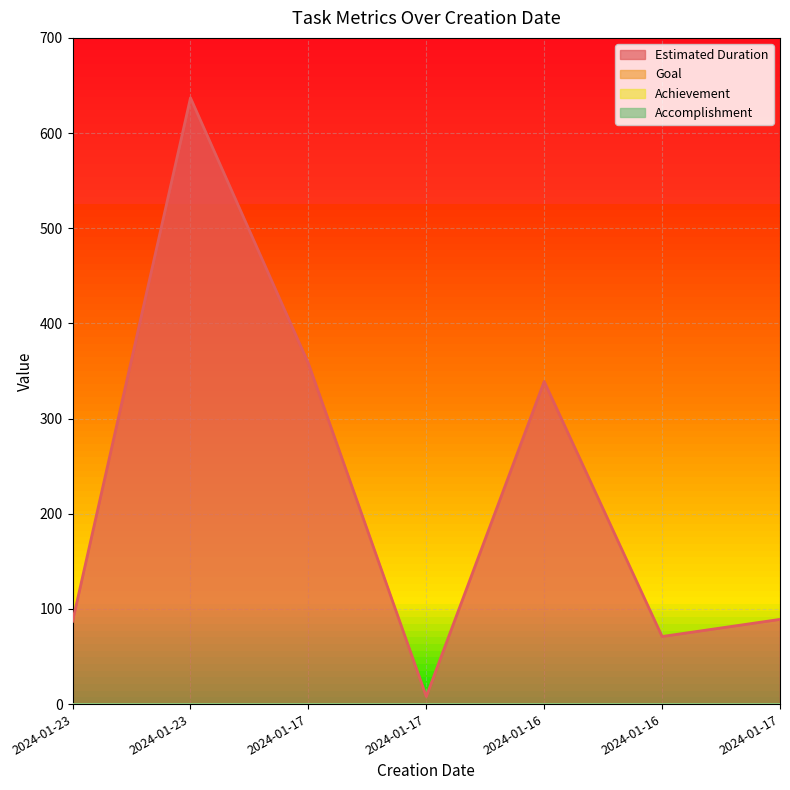

Between 2024-01-23 and 2024-01-16, which is larger?

2024-01-16